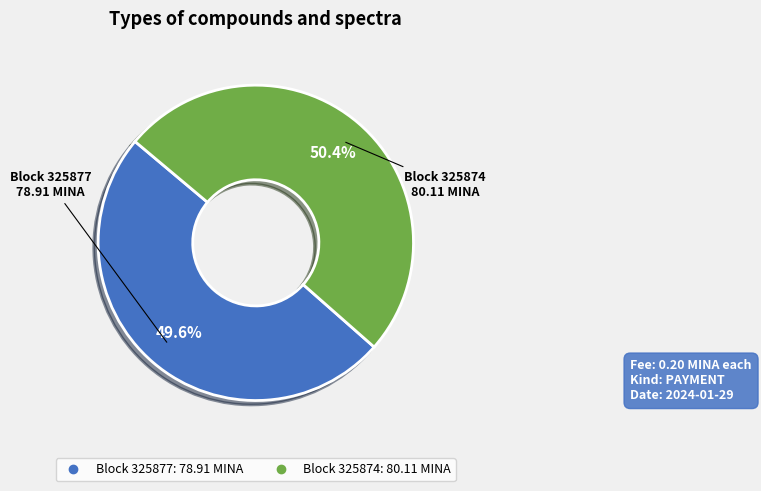

How many segments does this pie chart have?

2